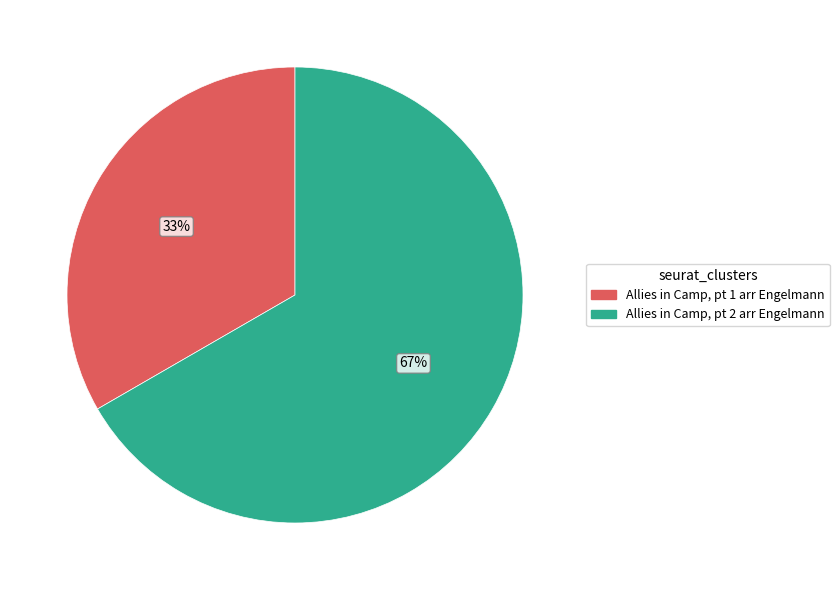

Which has a higher value, Allies in Camp, pt 1 arr Engelmann or Allies in Camp, pt 2 arr Engelmann?

Allies in Camp, pt 2 arr Engelmann